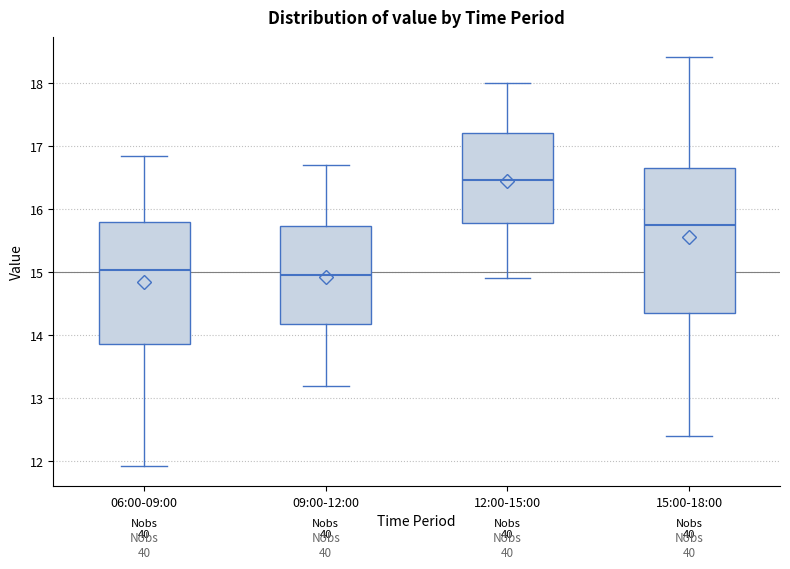

Where is the lower edge of the box for 12:00-15:00 on the y-axis? The values are not printed on the chart, so give them approximately, as read against the axis.

15.8